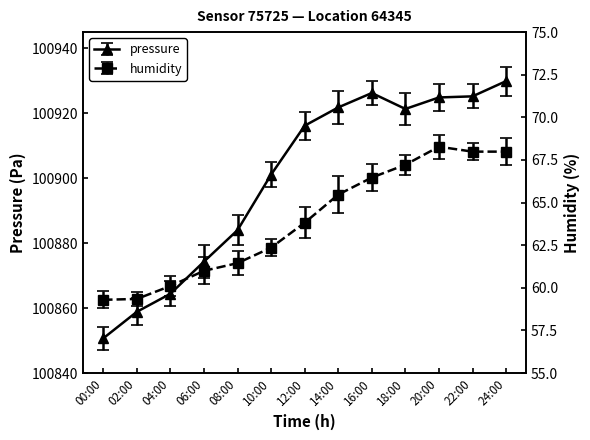

Rank the categories by humidity value from lowest to highest.

00:00, 02:00, 04:00, 06:00, 08:00, 10:00, 12:00, 14:00, 16:00, 18:00, 22:00, 24:00, 20:00